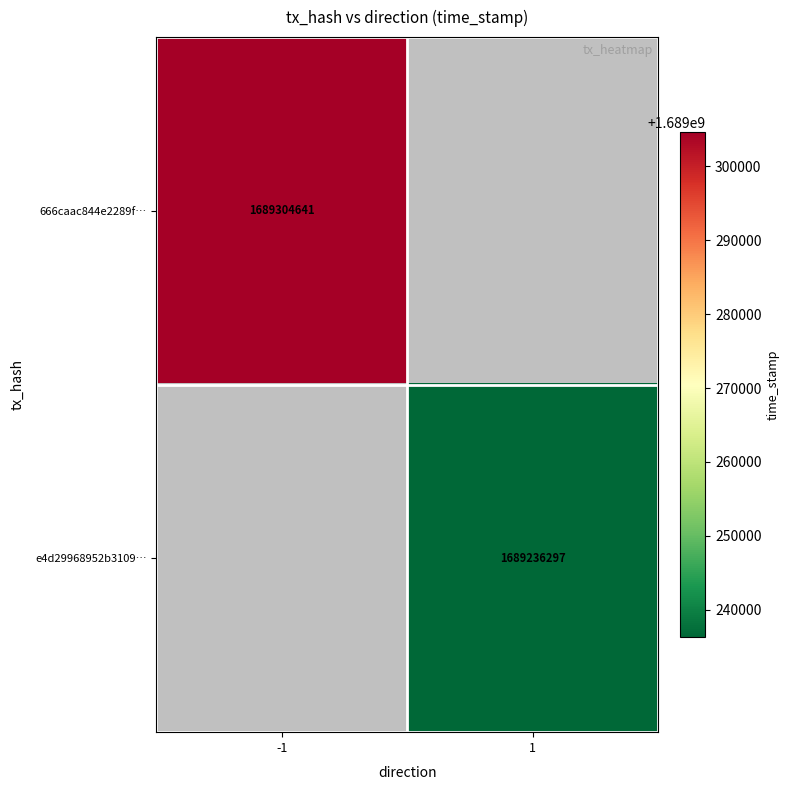

The value of e4d29968952b3109… at 1 is 1689236297. True or false?

True